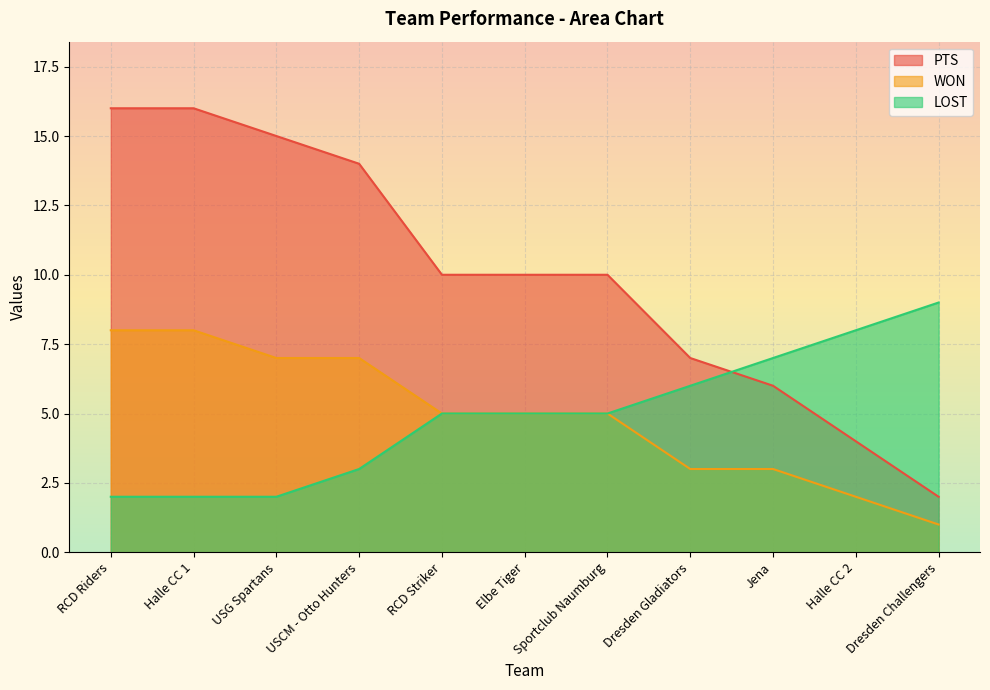

What is the sum of the LOST values at USG Spartans and Halle CC 2?

10